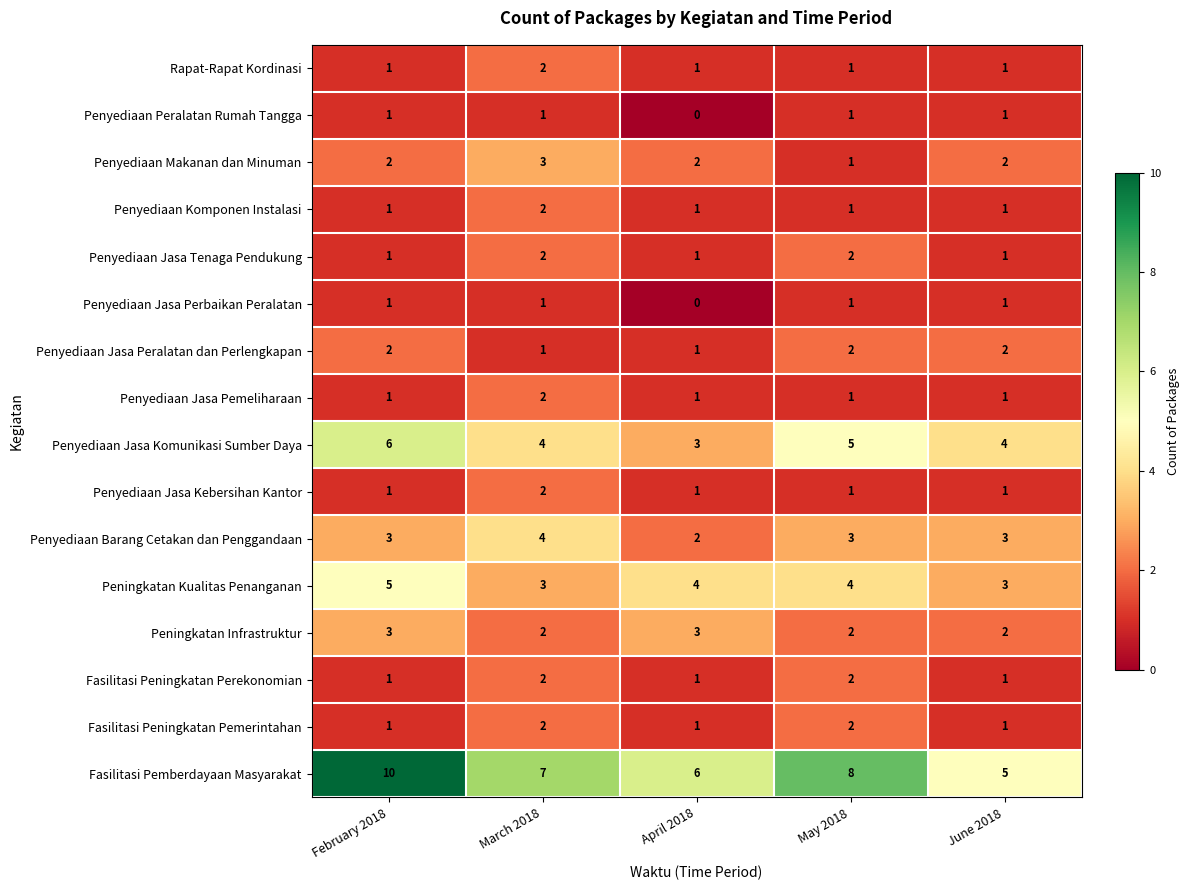

Which series changed the most between May 2018 and June 2018?

Fasilitasi Pemberdayaan Masyarakat